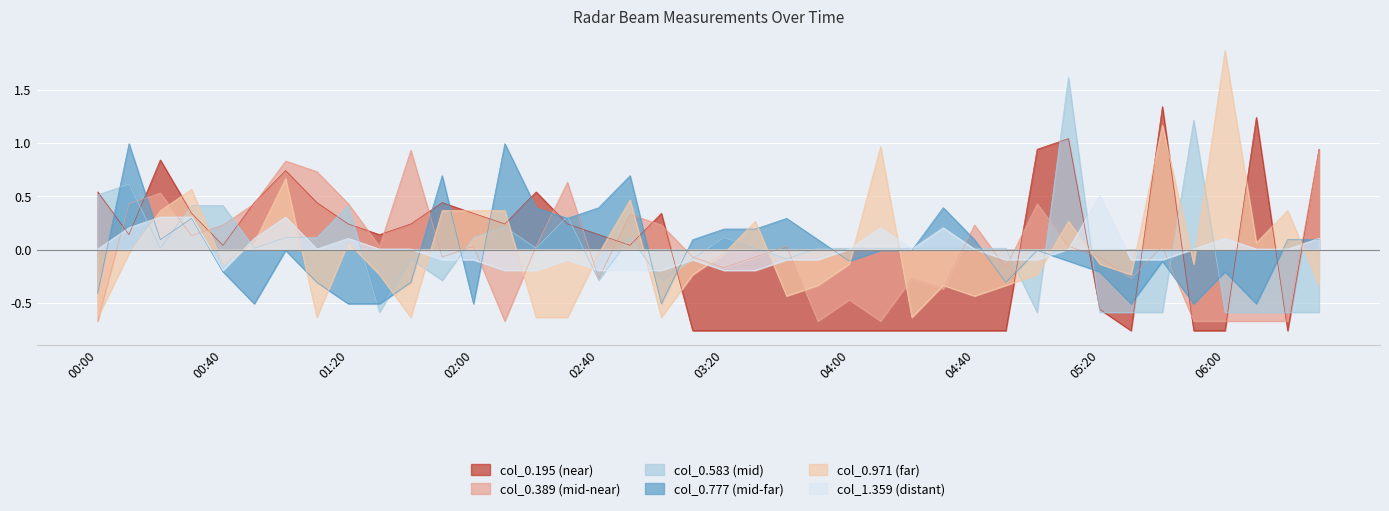

How many intersections are there between col_0.195 and col_0.389?

20